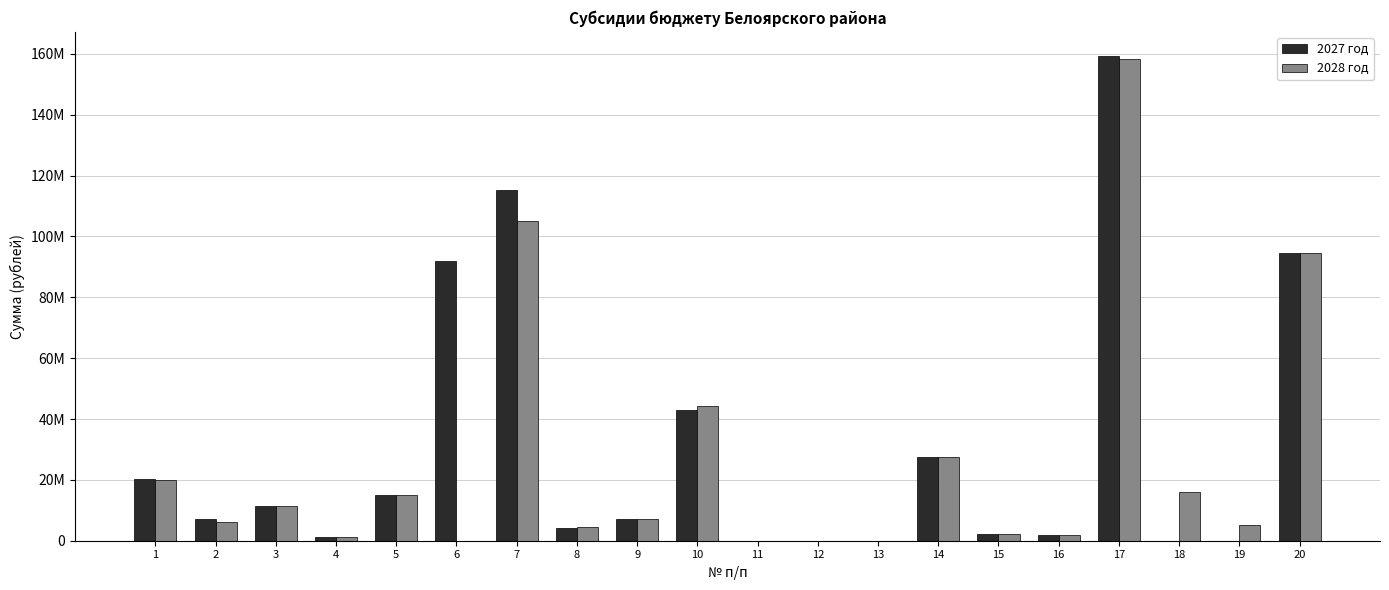

List the labels in order of 2028 год value, largest first.

17, 7, 20, 10, 14, 1, 18, 5, 3, 9, 2, 19, 8, 15, 16, 4, 13, 11, 12, 6